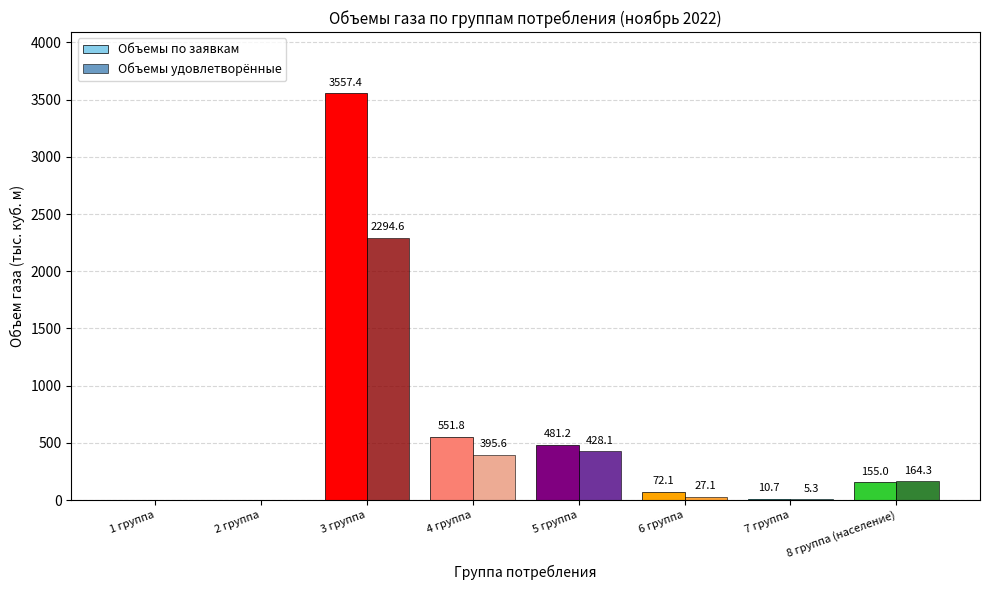

Count the number of categories in the chart.

8